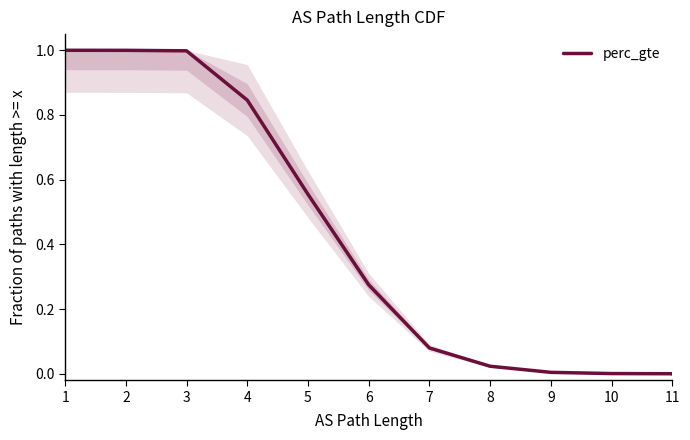

What is the change in value from 6 to 11?

-0.3